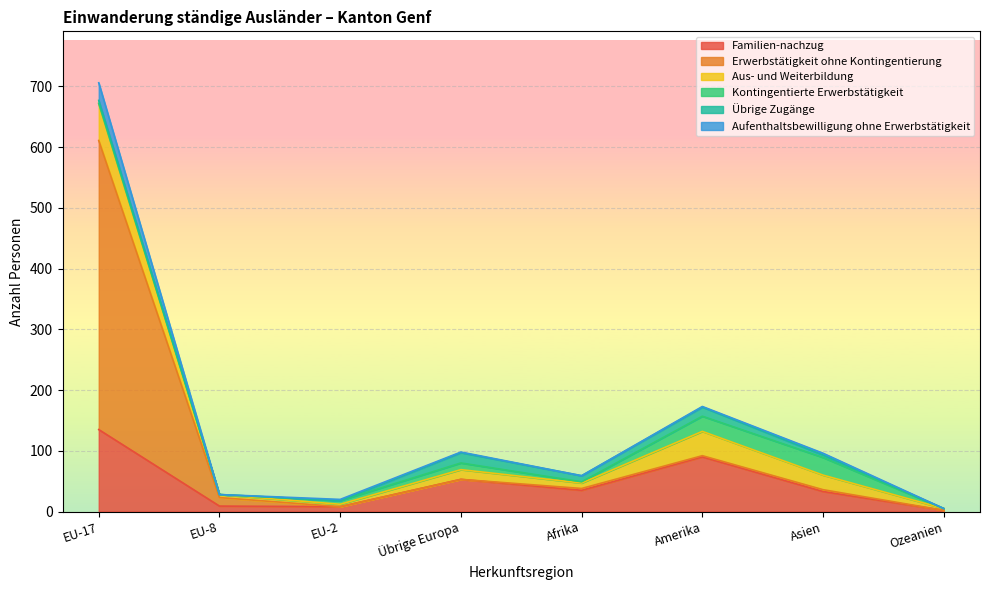

What is the label of the 1st point from the right?

Ozeanien